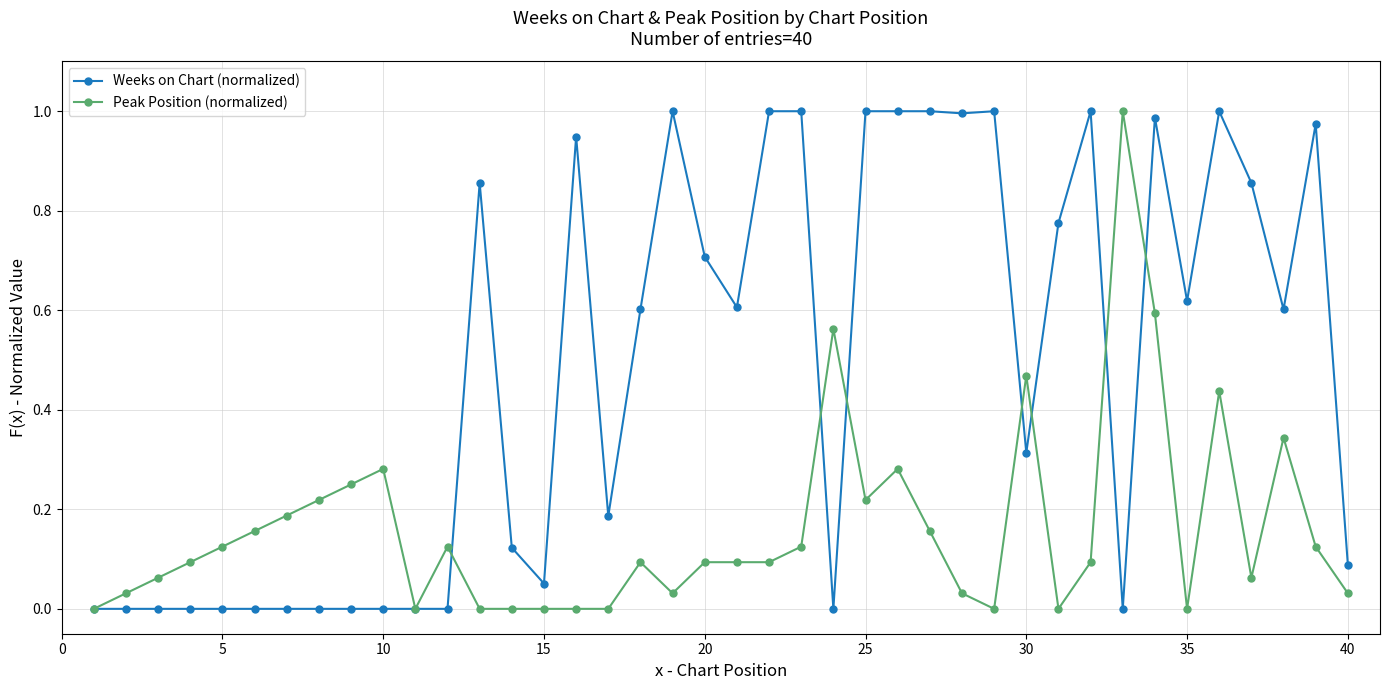

True or false: Peak Position (normalized) has more than 0 interior local peaks.

True